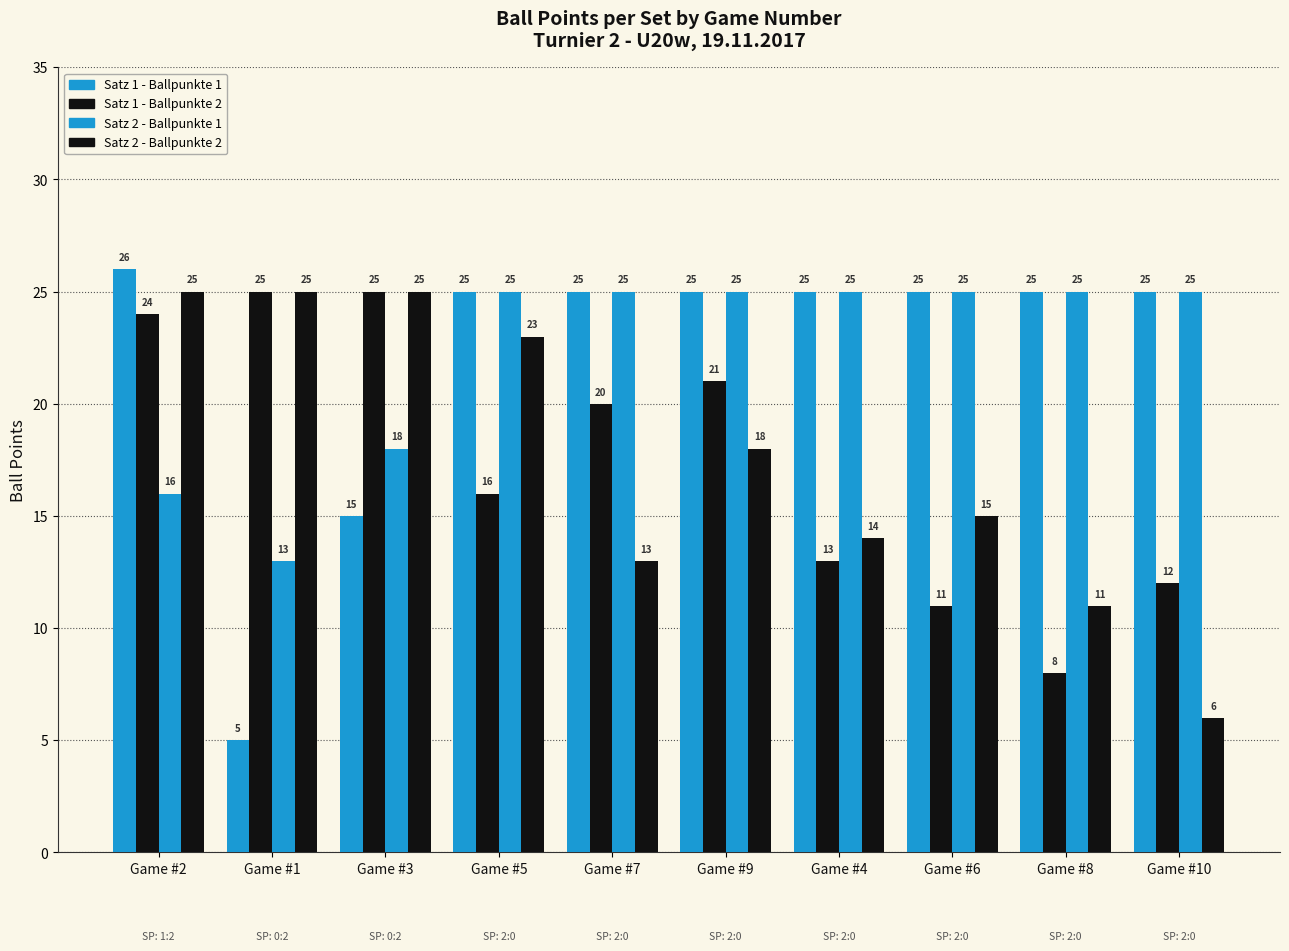

How many data points does each series have?

10